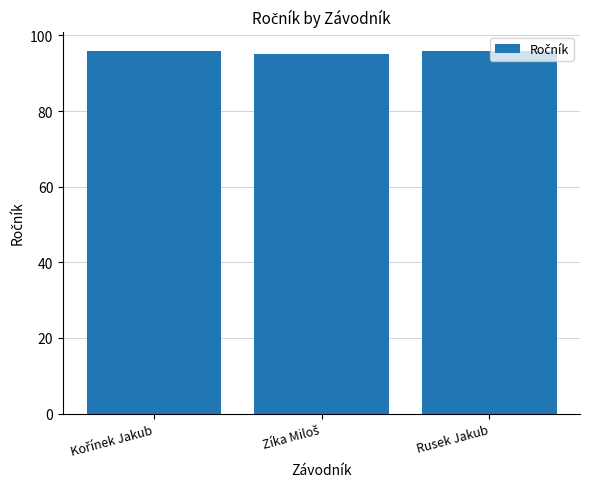

What is the difference between the maximum and minimum values?

1